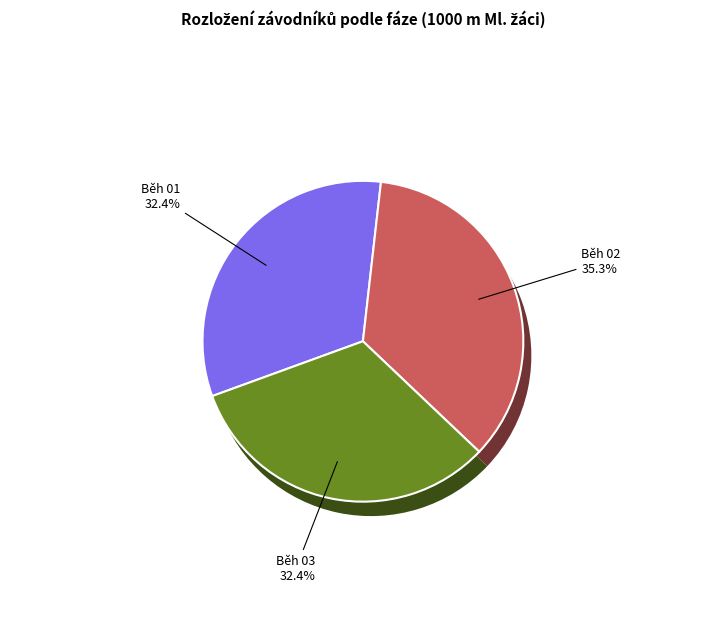

Does Běh 03 account for over 50% of the chart?

No